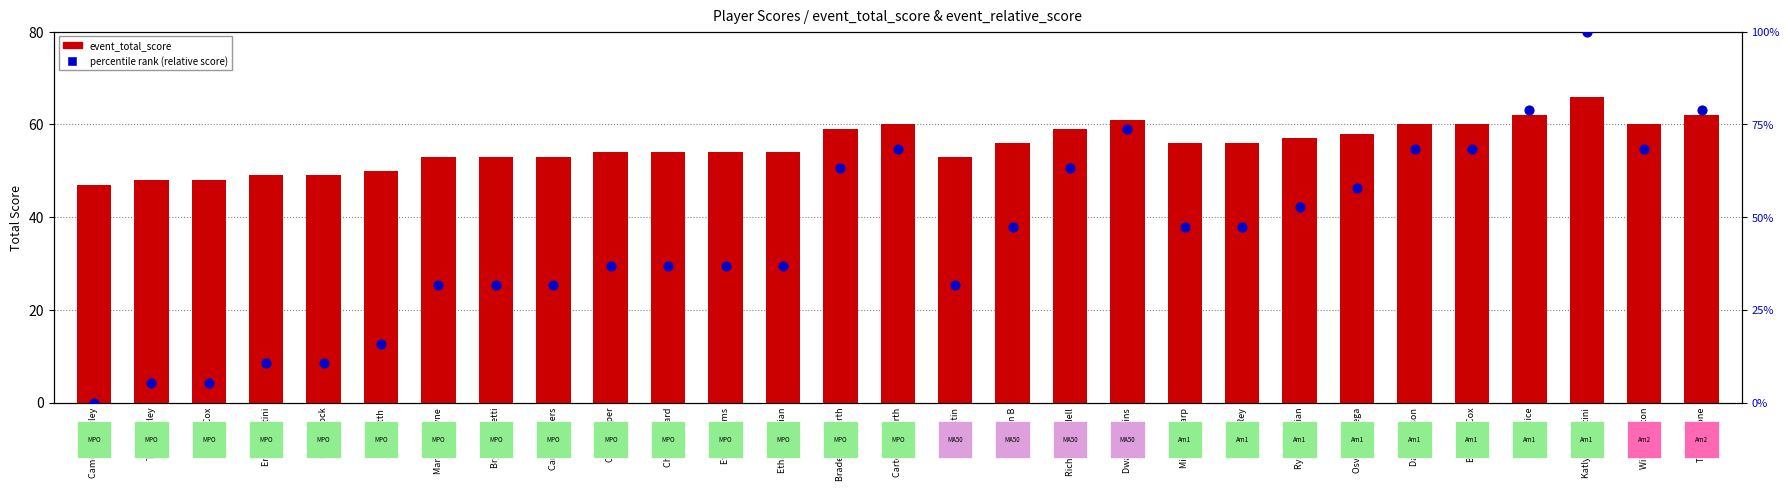

Which series contains the highest Y value?

event_relative_score (percentile)